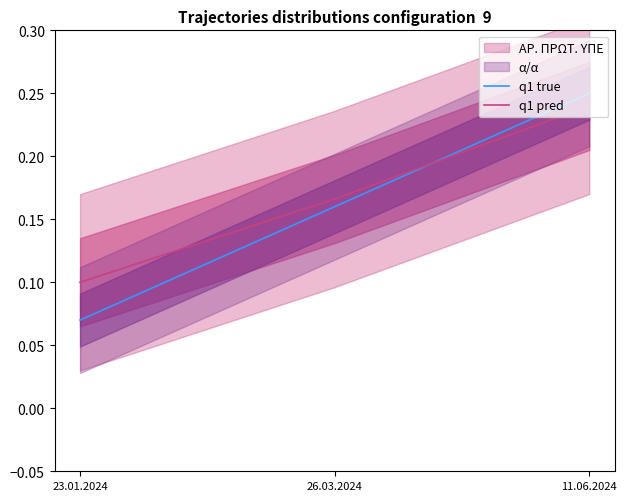

Between 23.01.2024 and 26.03.2024, which series saw the biggest shift?

q1 true